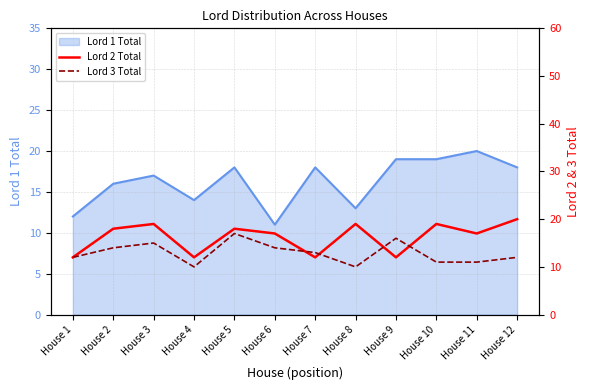

At which label does Lord 3 Total reach its minimum?

House 4